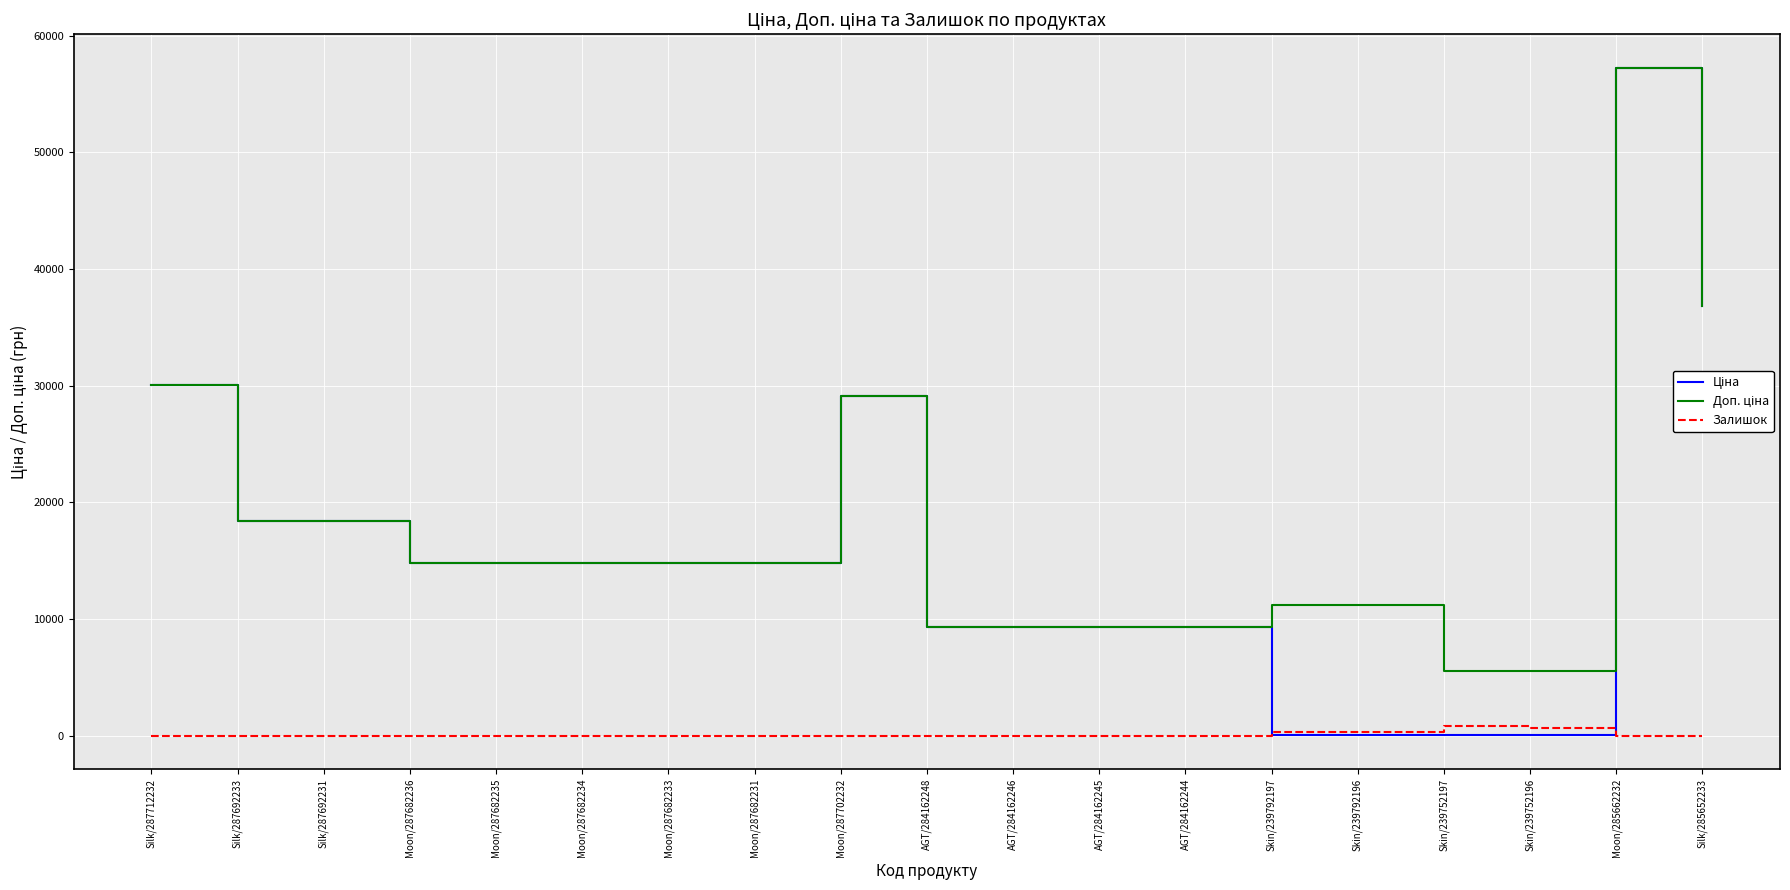

What is the total value across all series at AGT/284162244?

18580.9